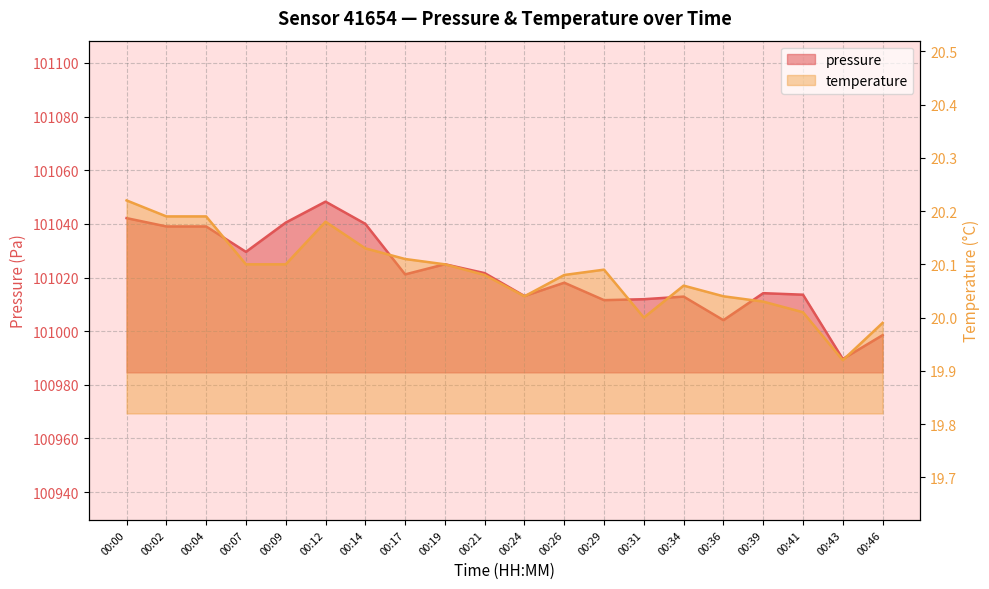

What is the sum of the temperature values at 00:46 and 00:02?

40.2